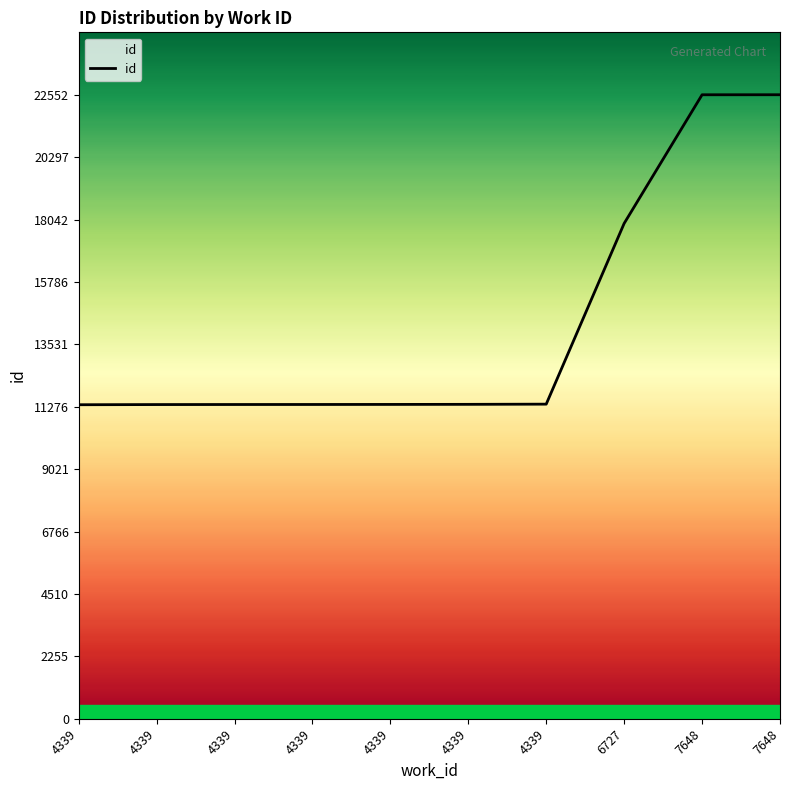

Does the chart have visible grid lines?

No